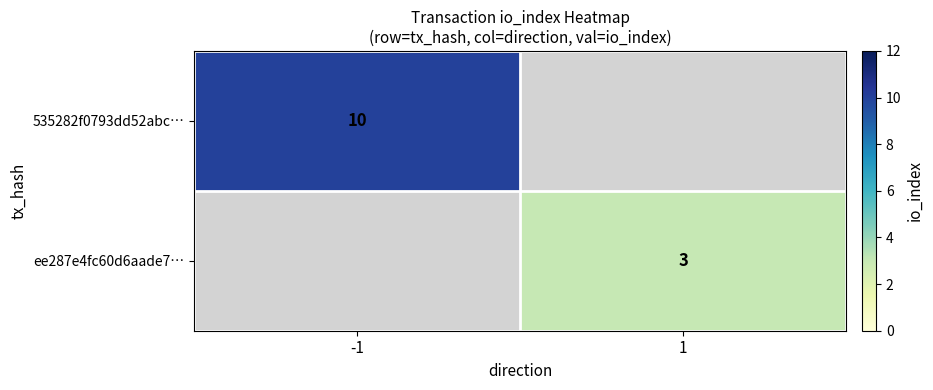

True or false: 535282f0793dd52abc… has a value of 10 at -1.

True